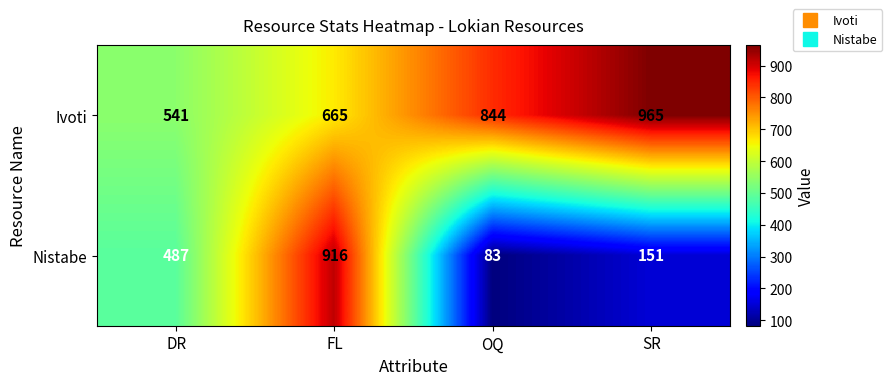

Which series changed the most between DR and OQ?

Nistabe